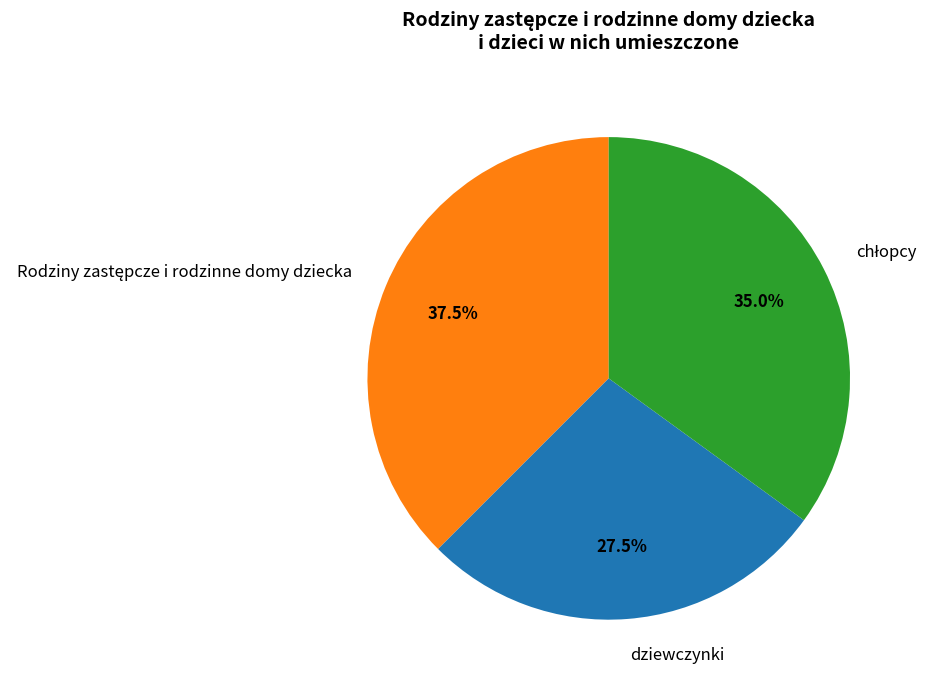

Count the number of slices in the pie.

3